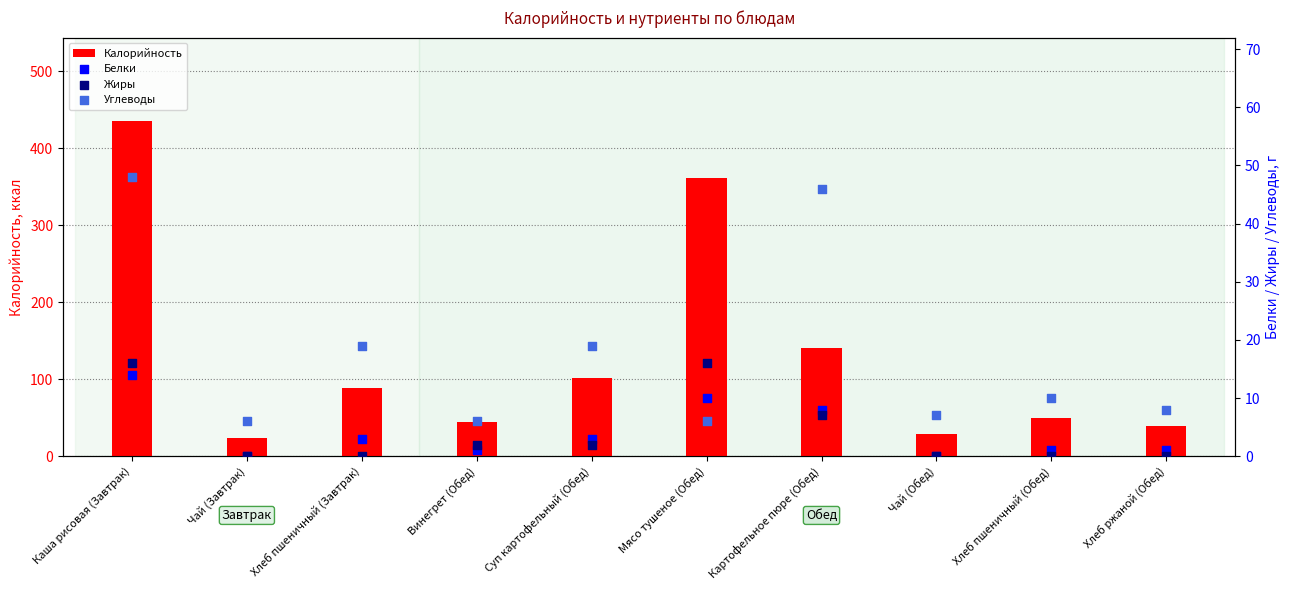

Which series has the largest total across all categories?

Калорийность